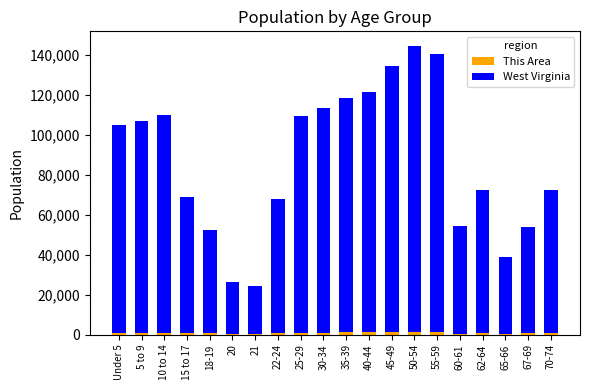

The value of West Virginia at 15 to 17 is 89588. True or false?

False